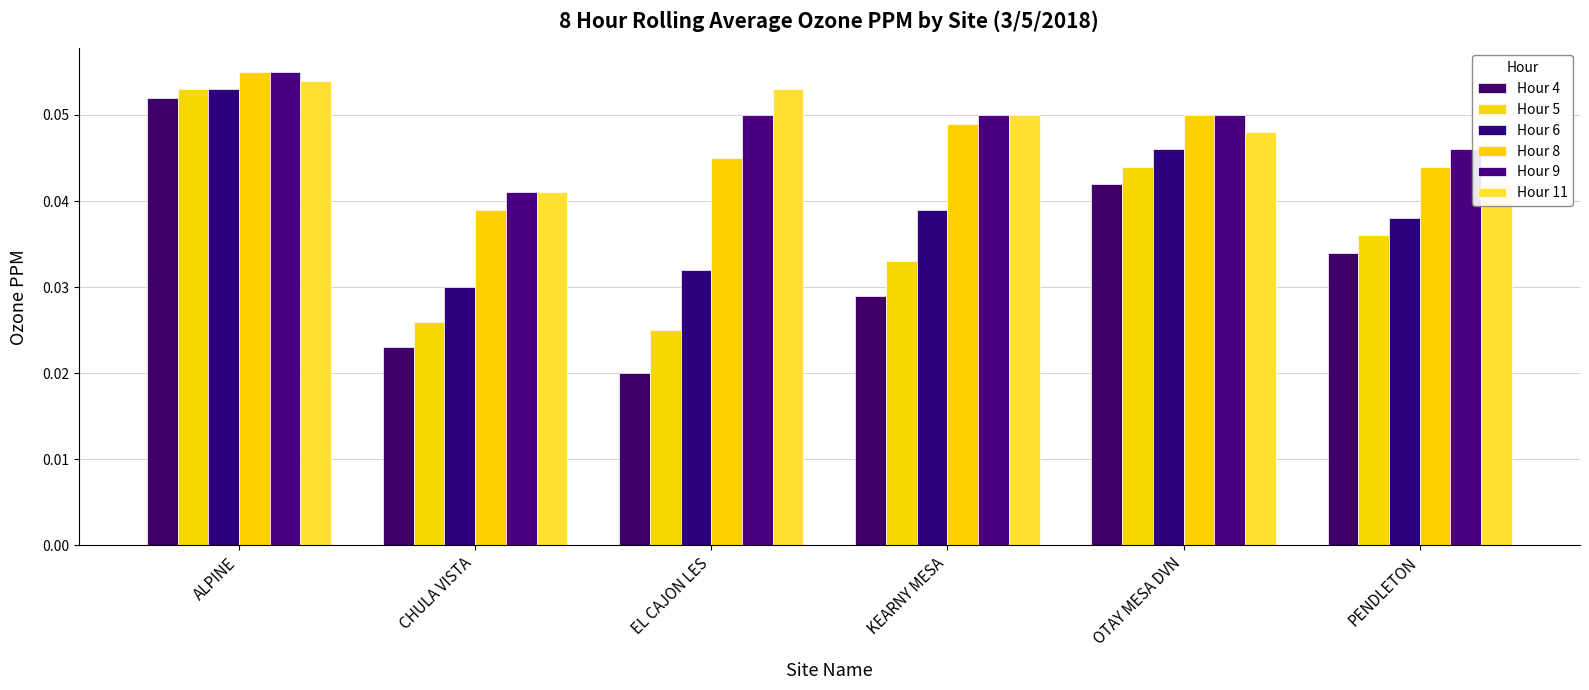

What is the sum of all Hour 4 values?

0.2